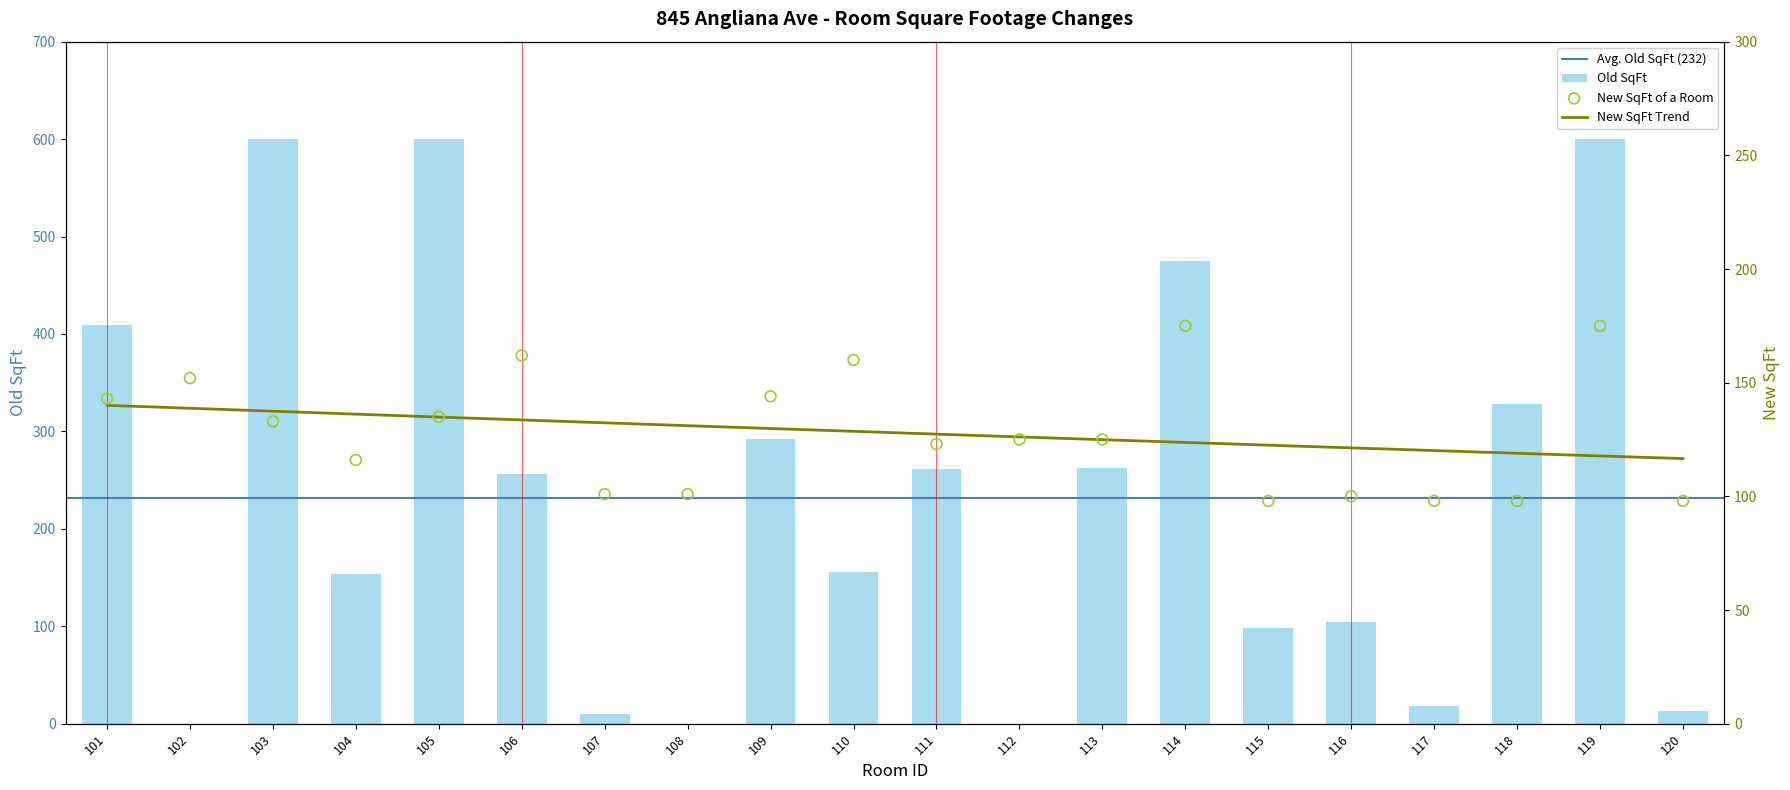

Approximately how many times larger is the value at 113 compared to 105?

0.9